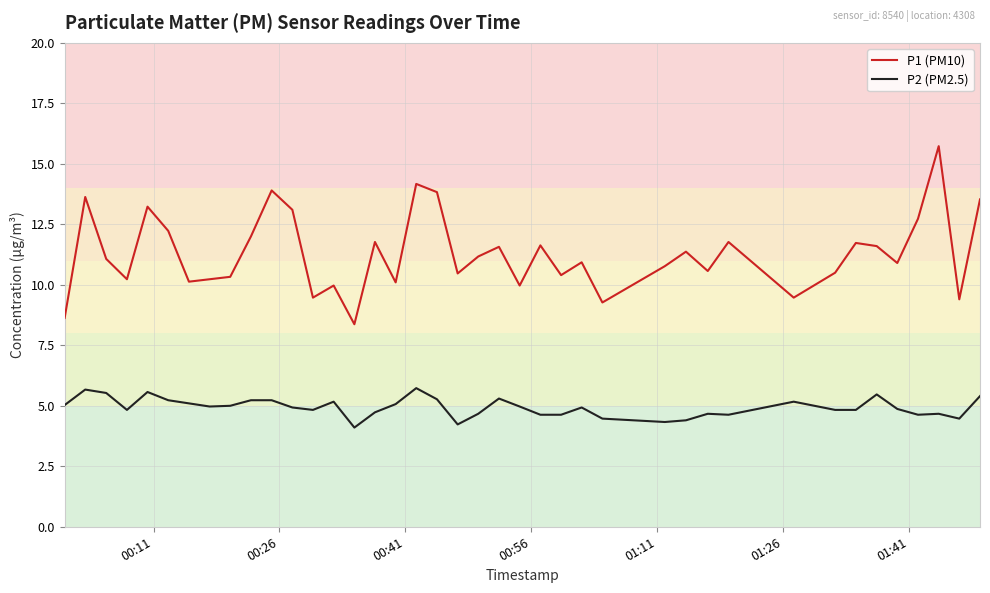

Rank the series by their maximum value, from highest to lowest.

P1 (PM10), P2 (PM2.5)